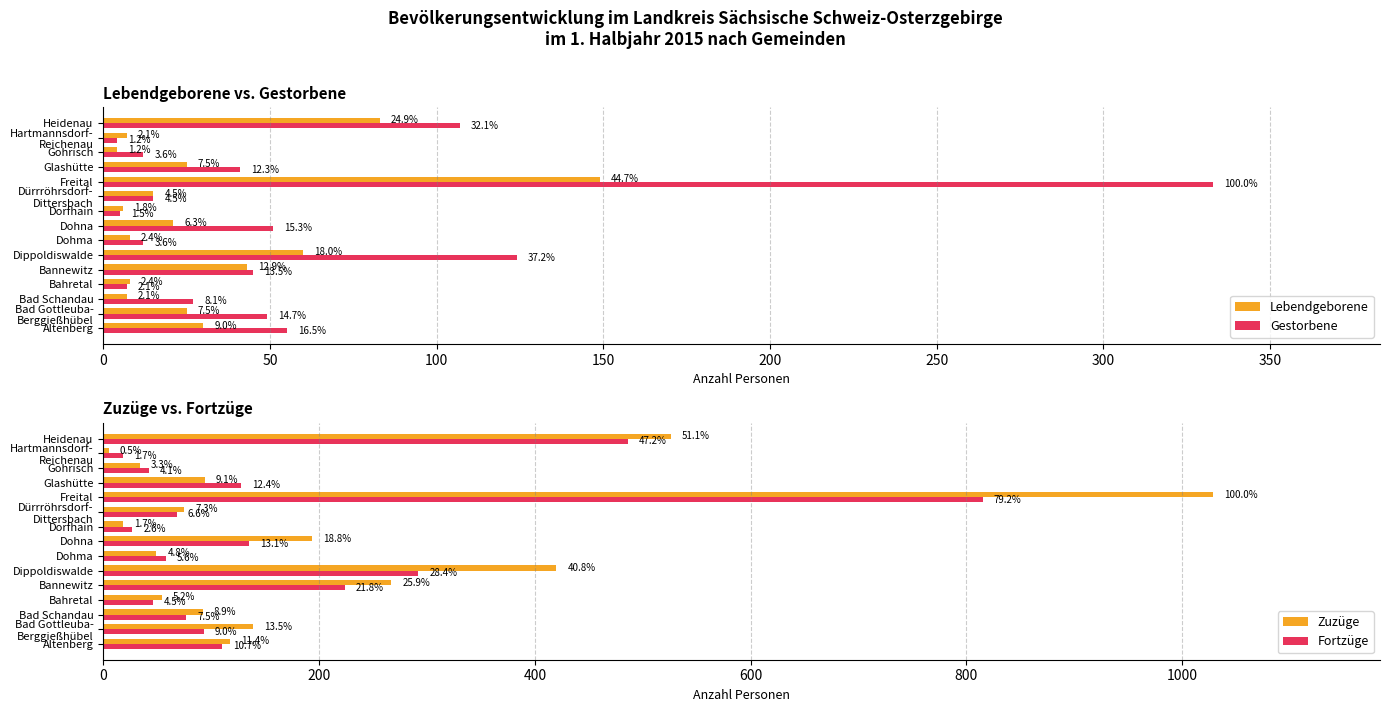

List the series in order of their peak value, highest first.

Zuzüge, Fortzüge, Gestorbene, Lebendgeborene